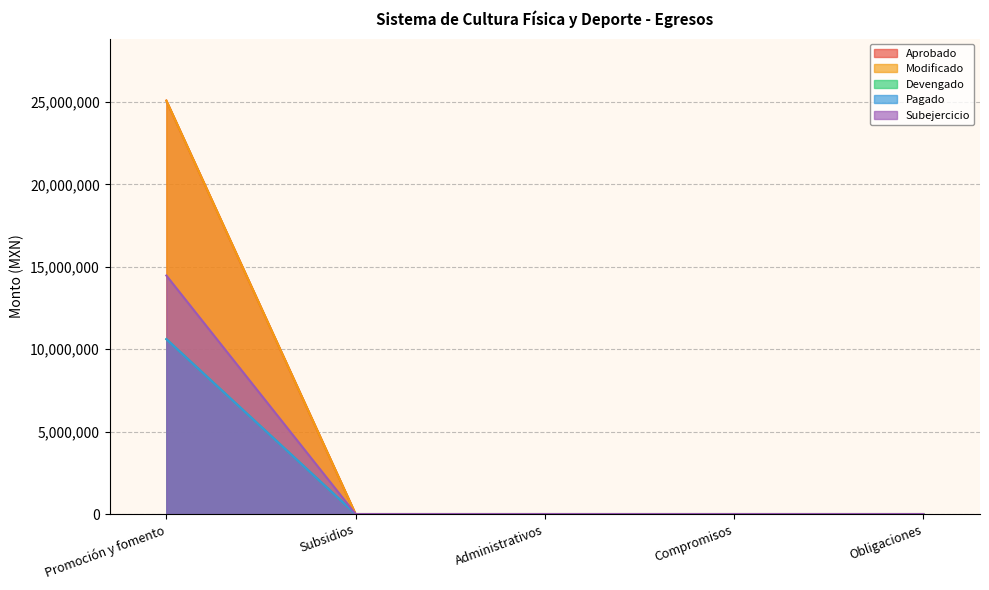

What is the label of the 1st point from the right?

Obligaciones